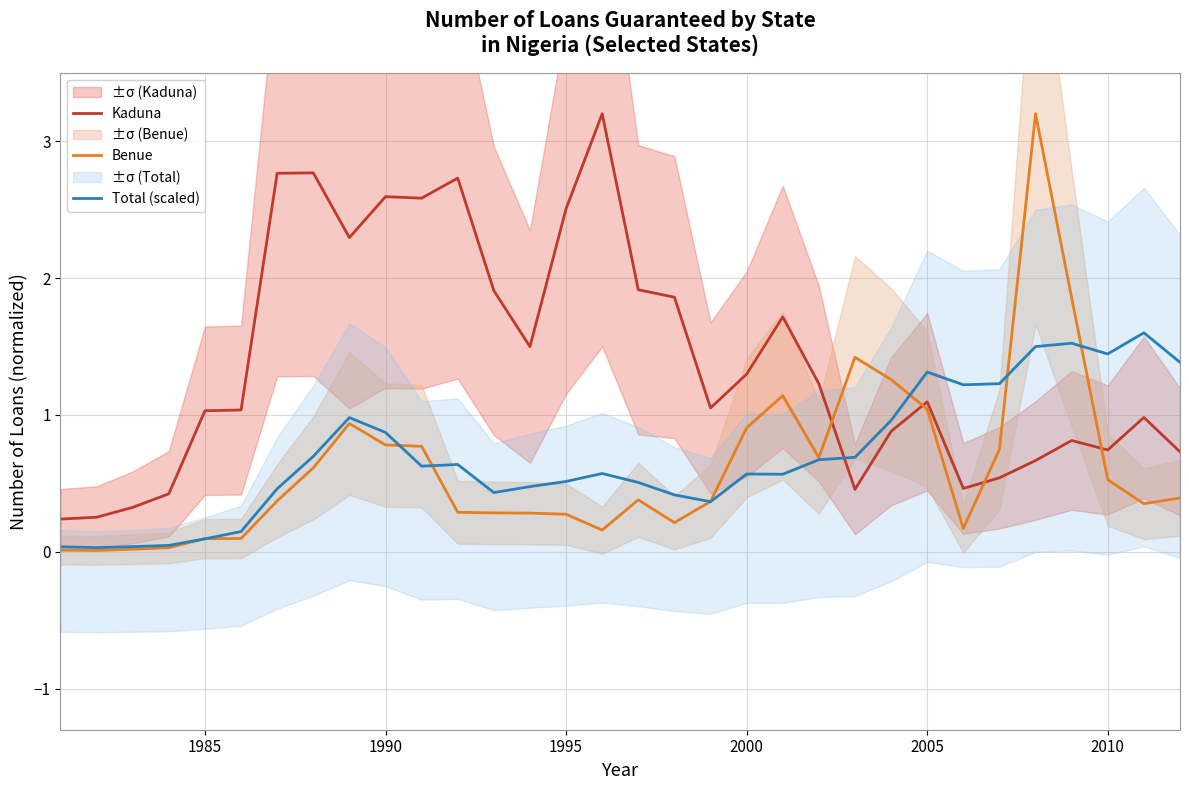

True or false: Total (scaled) and Benue intersect in this chart.

True